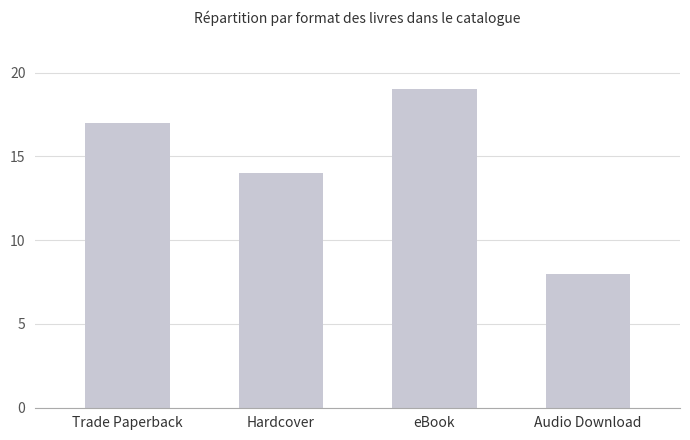

What position from the left is Trade Paperback?

1